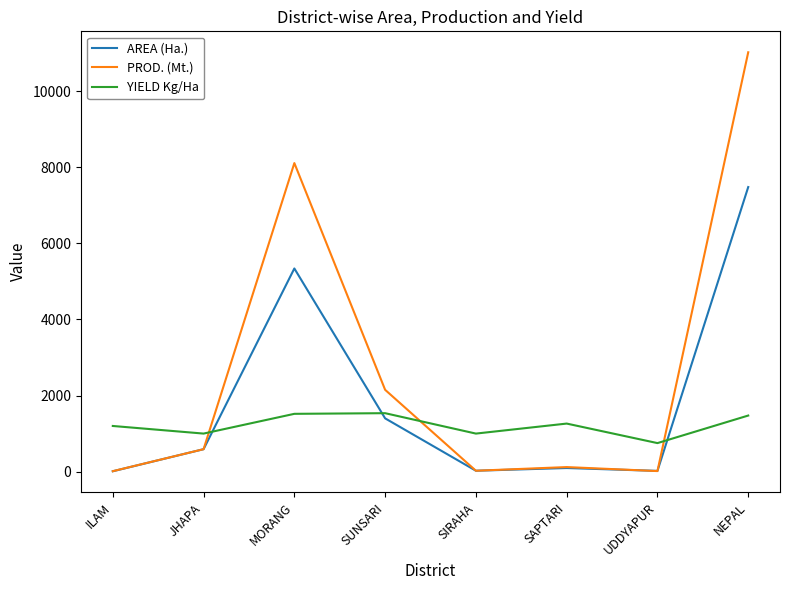

What is the sum of the AREA (Ha.) values at MORANG and UDDYAPUR?

5358